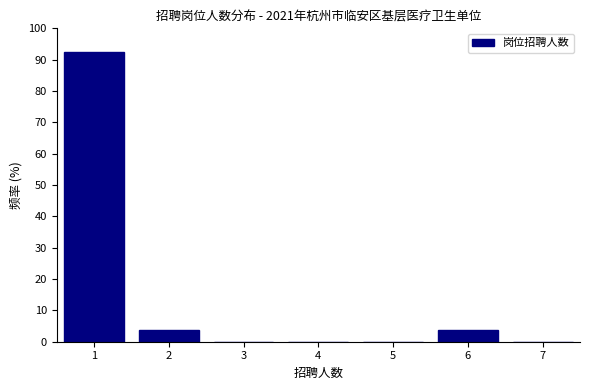

What is the height of the bar covering 0.5 to 1.5 on the x-axis? The values are not printed on the chart, so give them approximately, as read against the axis.

93